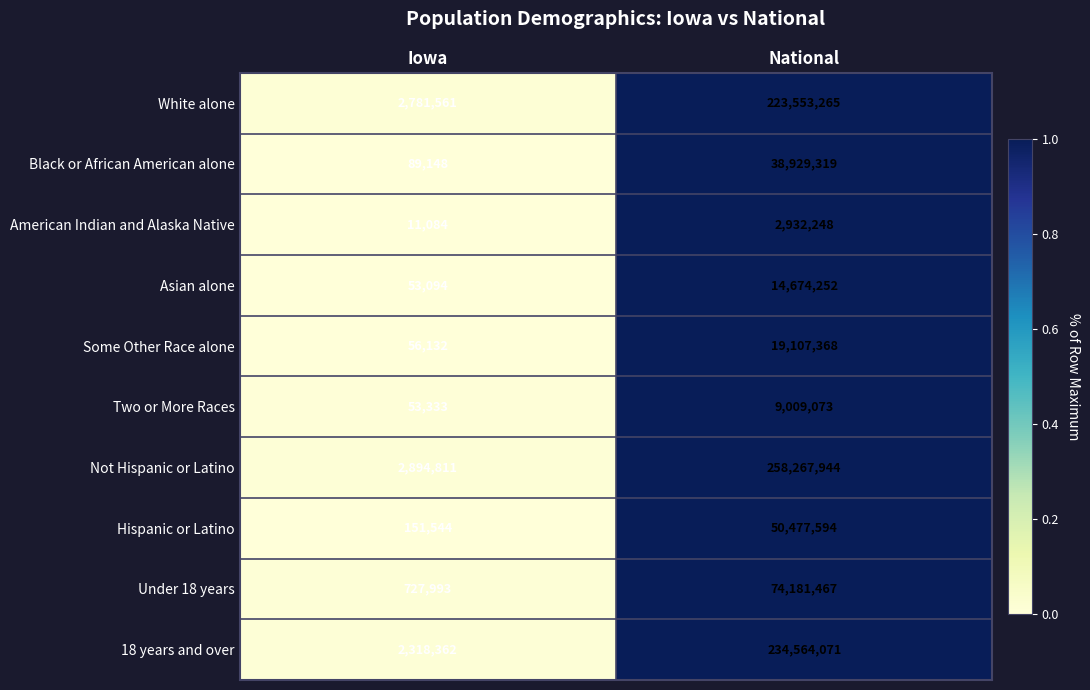

Reading left to right, extract all data points from this chart.

White alone: Iowa=2781561	National=223553265
Black or African American alone: Iowa=89148	National=38929319
American Indian and Alaska Native: Iowa=11084	National=2932248
Asian alone: Iowa=53094	National=14674252
Some Other Race alone: Iowa=56132	National=19107368
Two or More Races: Iowa=53333	National=9009073
Not Hispanic or Latino: Iowa=2894811	National=258267944
Hispanic or Latino: Iowa=151544	National=50477594
Under 18 years: Iowa=727993	National=74181467
18 years and over: Iowa=2318362	National=234564071